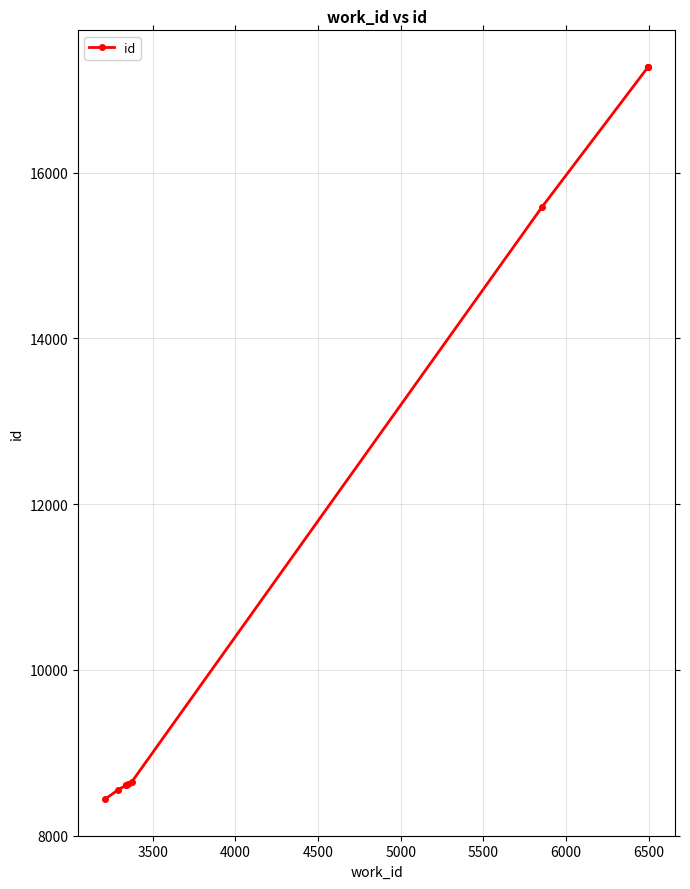

Where is the data nearest to the value 12859?

6000